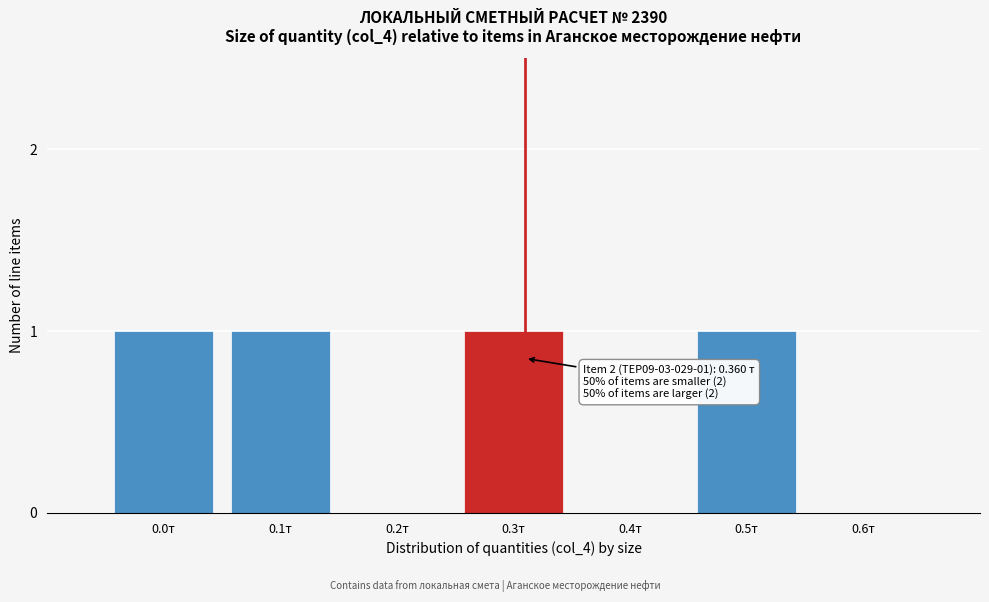

Reading left to right, list all the values displayed in this chart.

0.0т=1	0.1т=1	0.2т=0	0.3т=1	0.4т=0	0.5т=1	0.6т=0